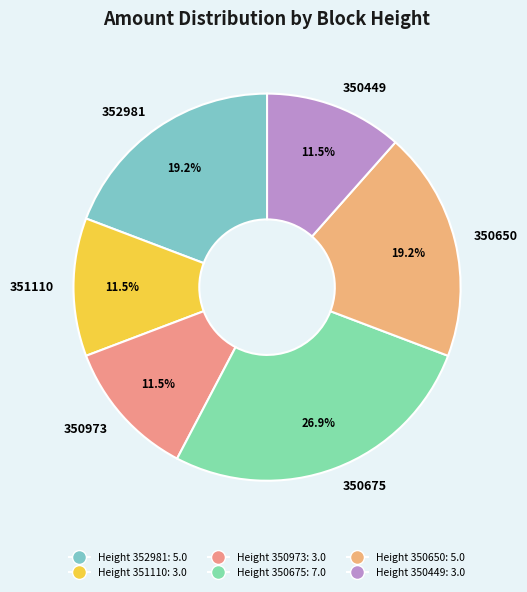

Does any single category account for the majority?

No